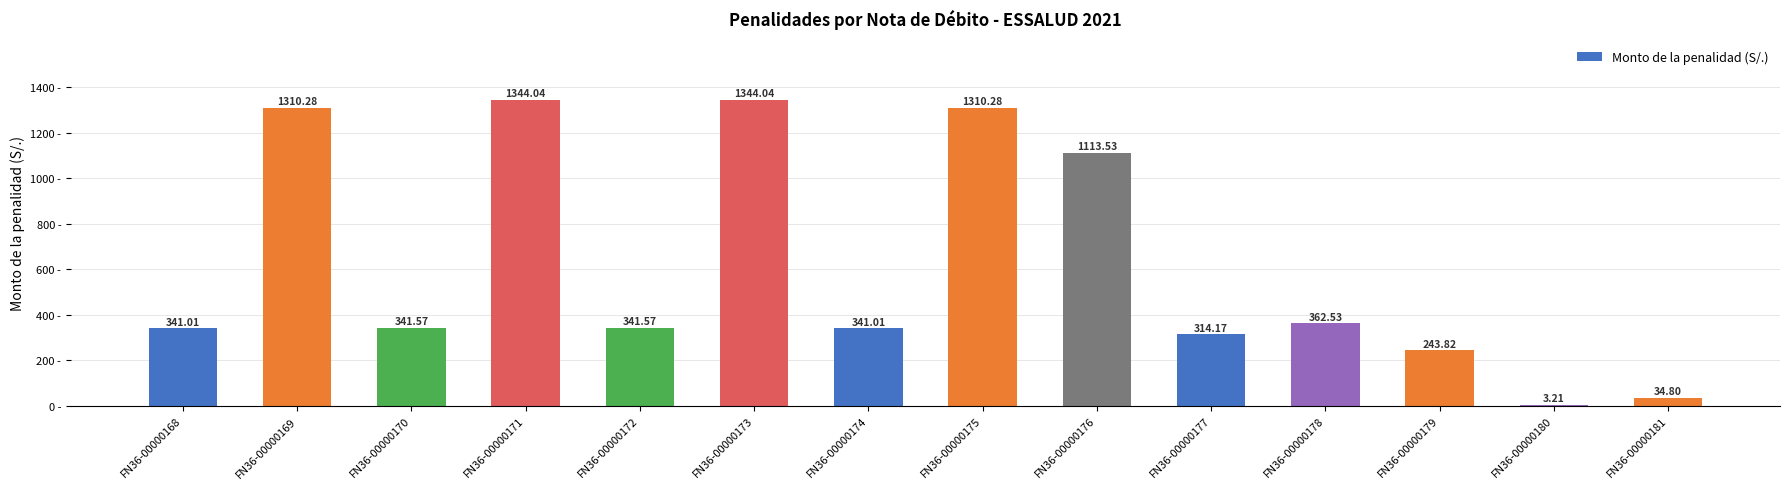

What is the change in value from FN36-00000175 to FN36-00000180?

-1307.1